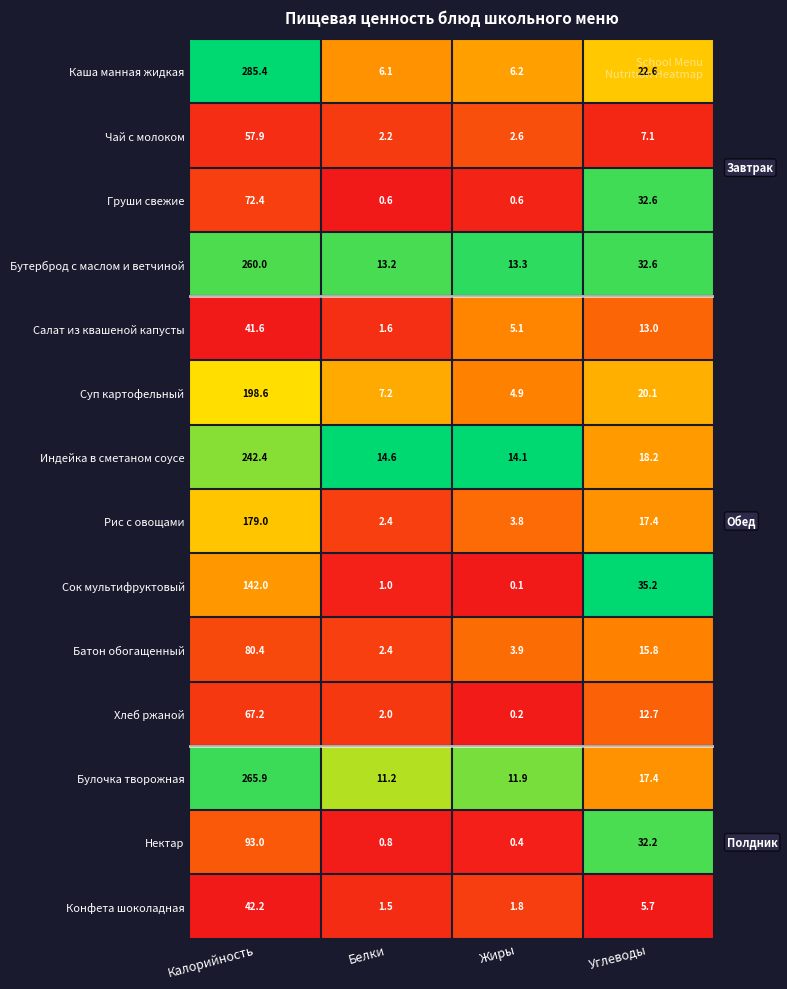

How many values in the Салат из квашеной капусты series are below 13?

2